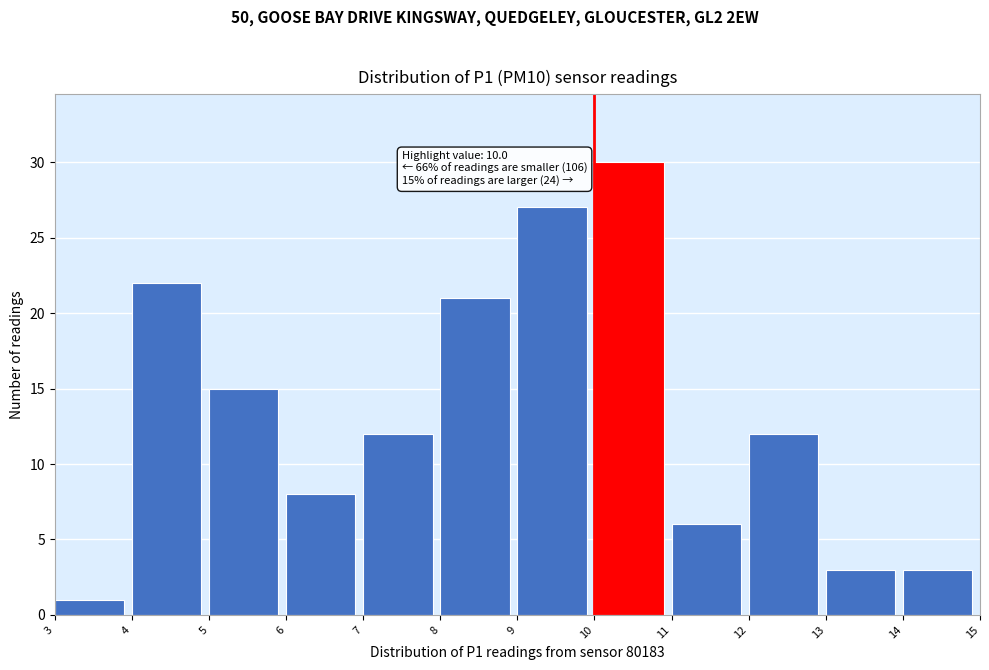

Over which range of the x-axis is the bar tallest?

10 to 11